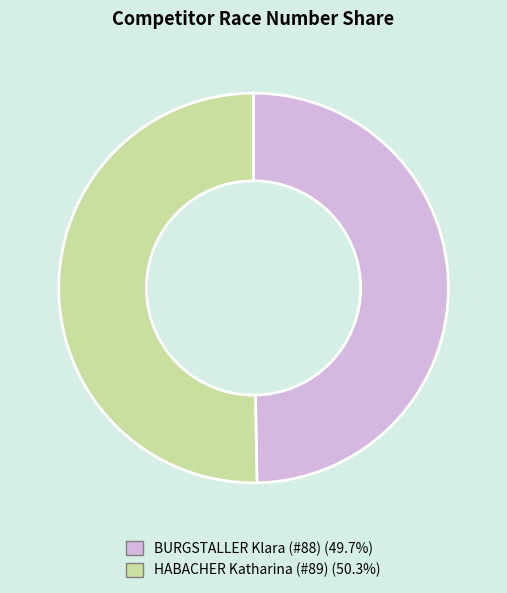

Is BURGSTALLER Klara (#88) the majority of the pie?

No